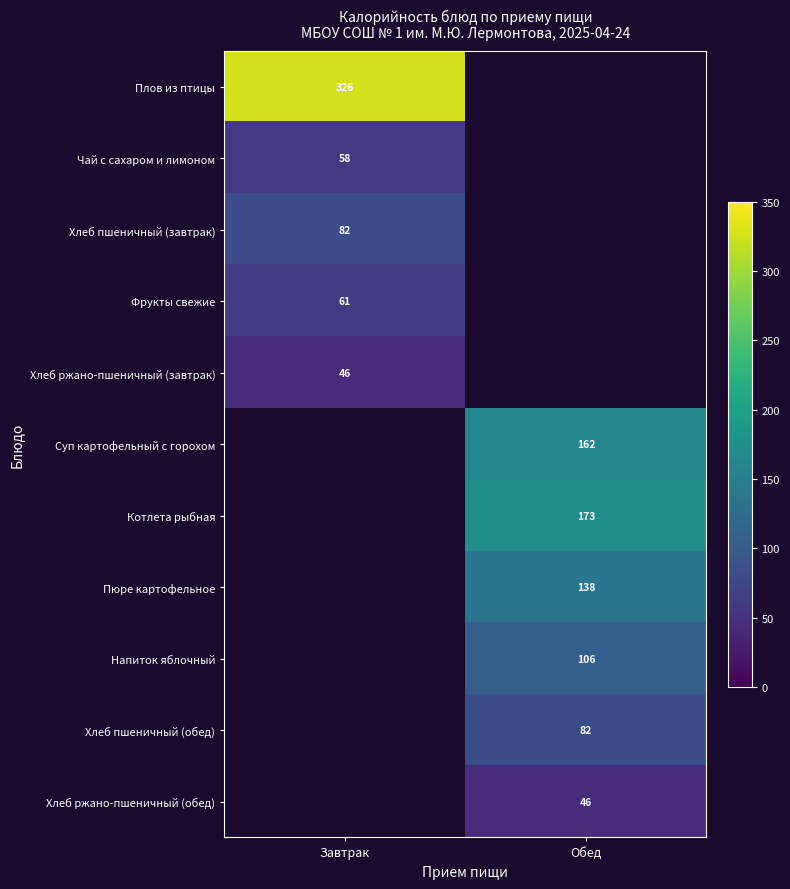

How many data points does each series have?

2